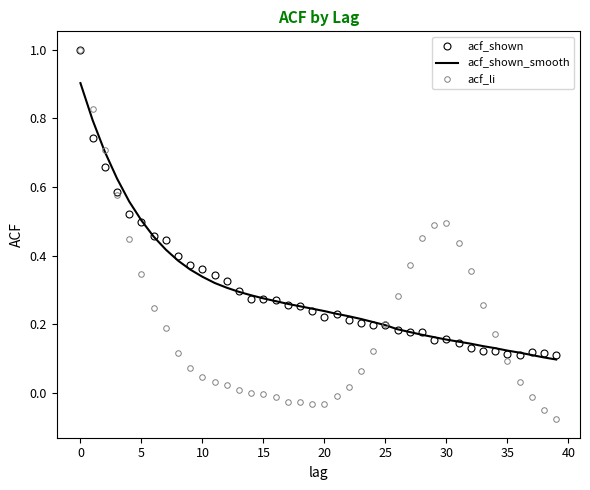

How many categories are shown in the chart?

40